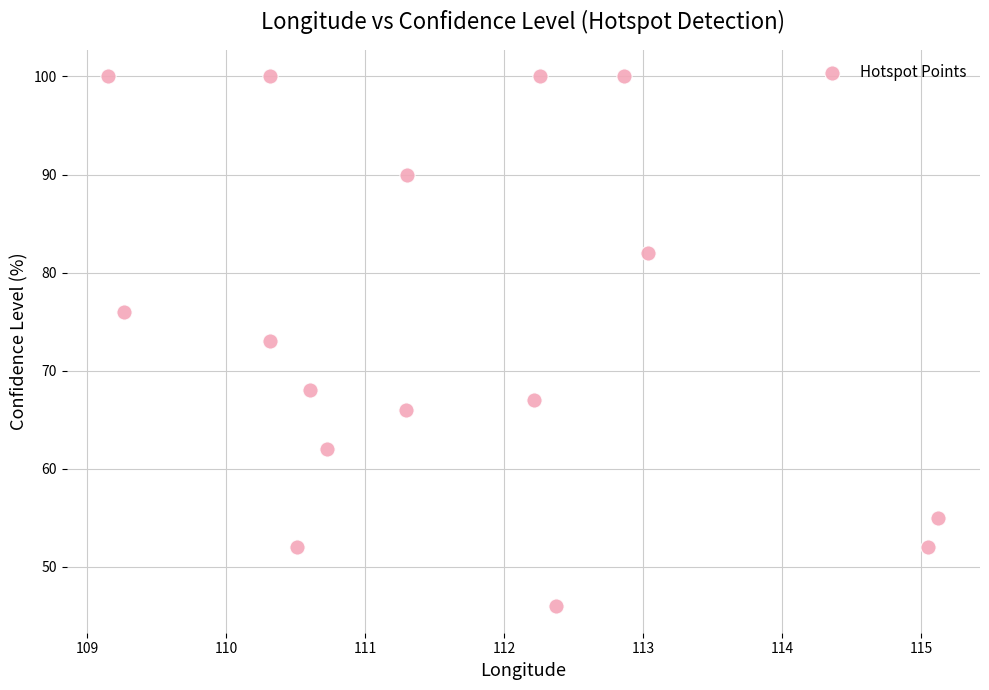

What is the range of Y values (max minus min)?

54